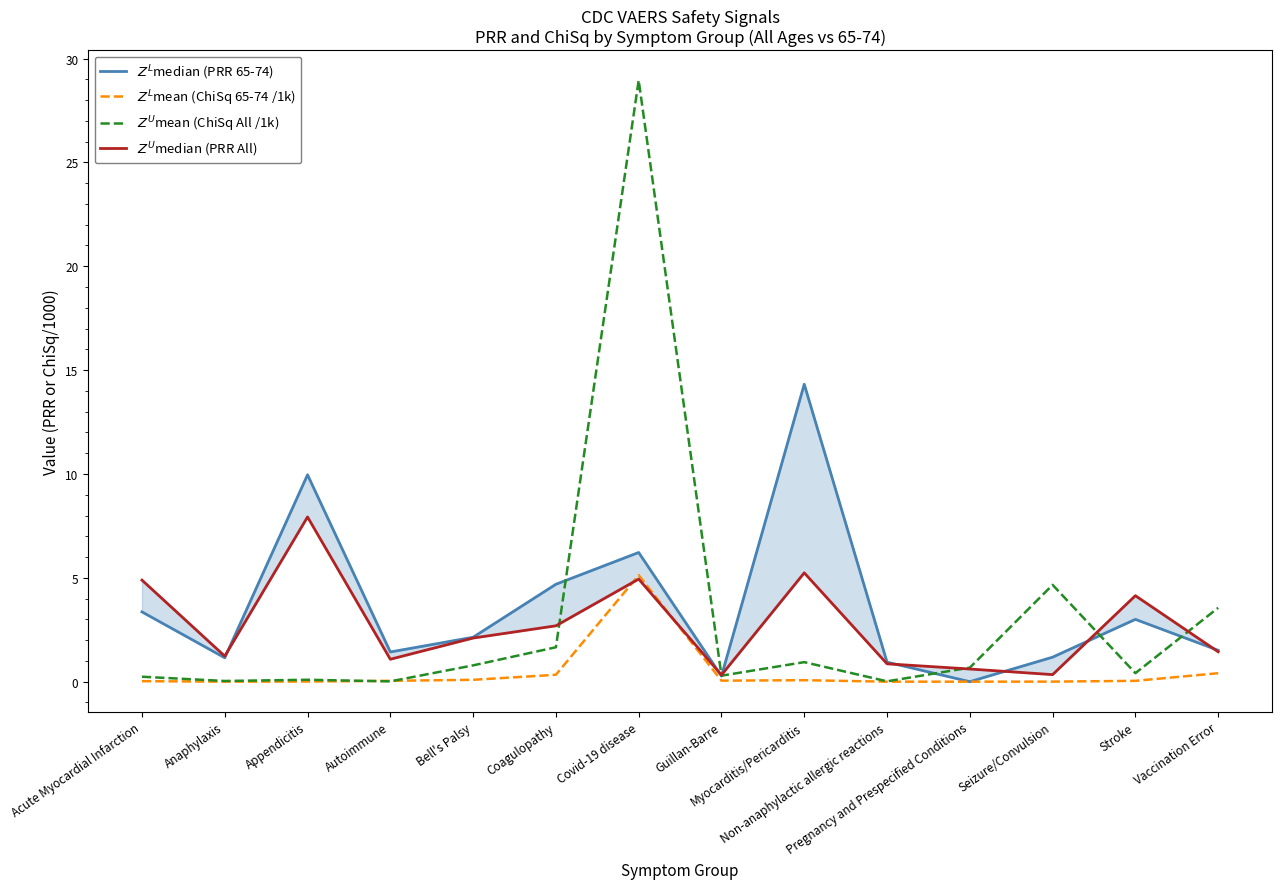

True or false: $Z^L$mean (ChiSq 65-74 /1k) has more than 1 points higher than both neighbors.

True